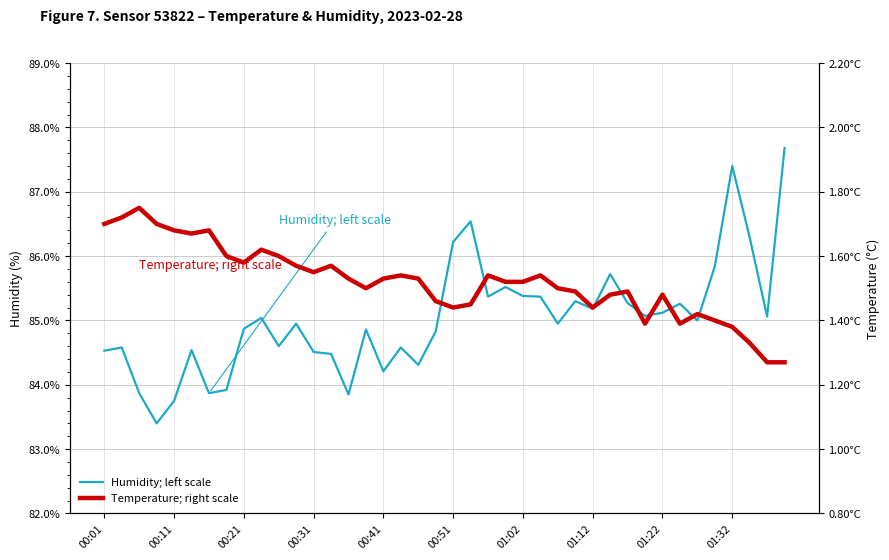

In Humidity; left scale, how many points are lower than both neighbors (excluding endpoints)?

12